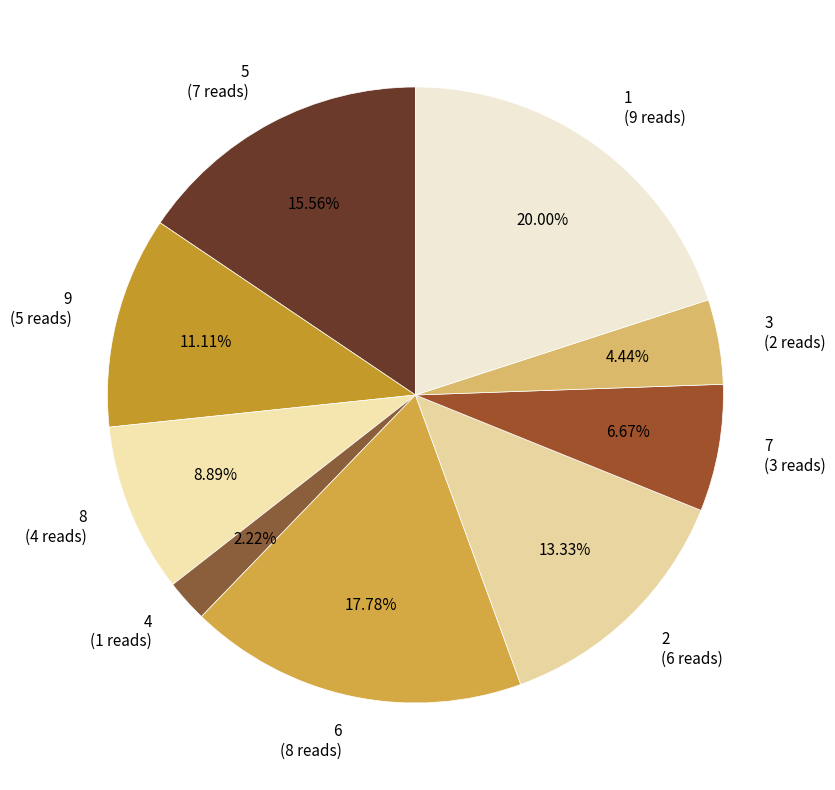

How many slices are in this pie chart?

9